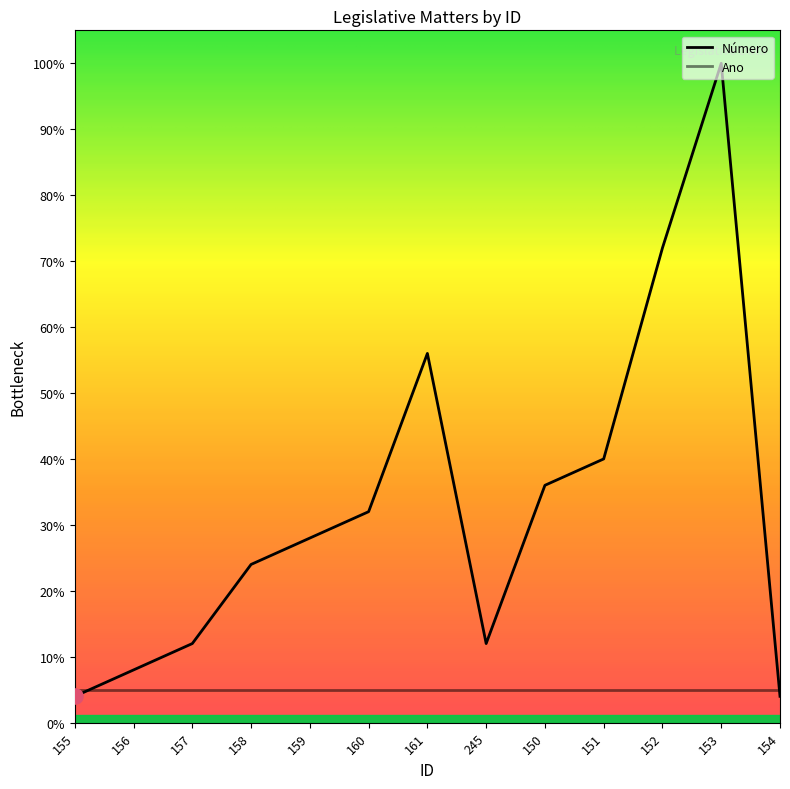

Approximately how many times larger is the value at 154 compared to 158?

0.2